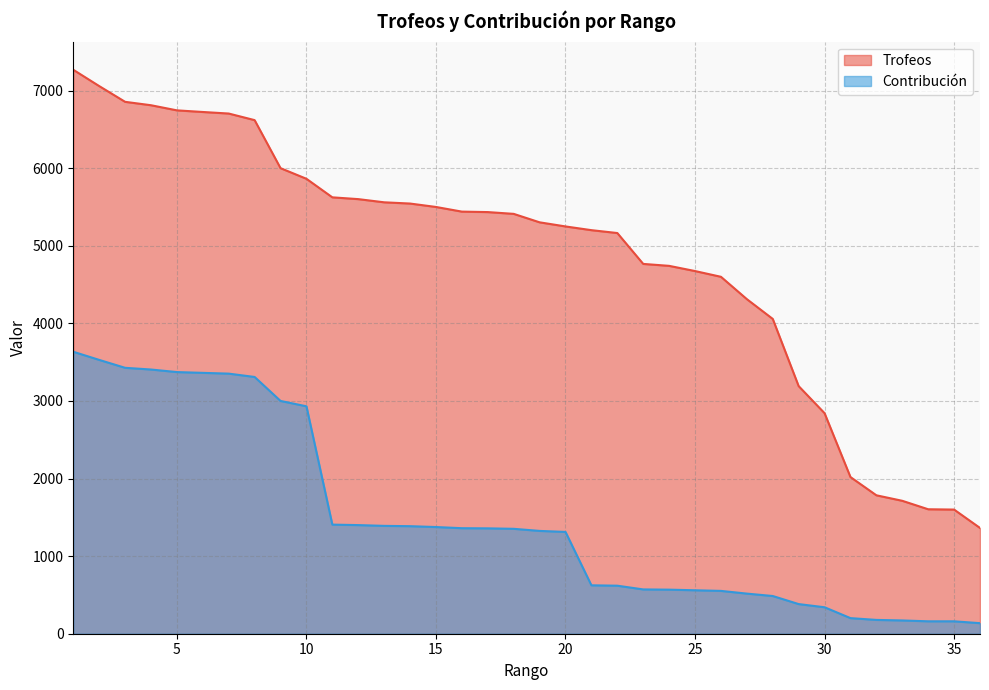

The Trofeos series shows 4674 at 25. True or false?

True